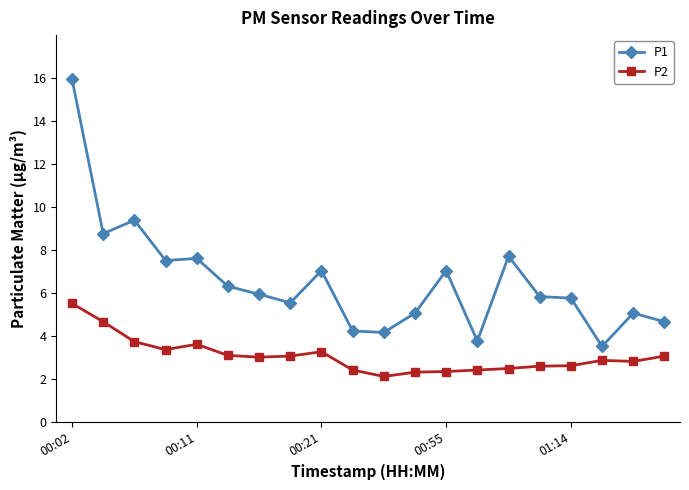

Rank the series by their average value, from highest to lowest.

P1, P2